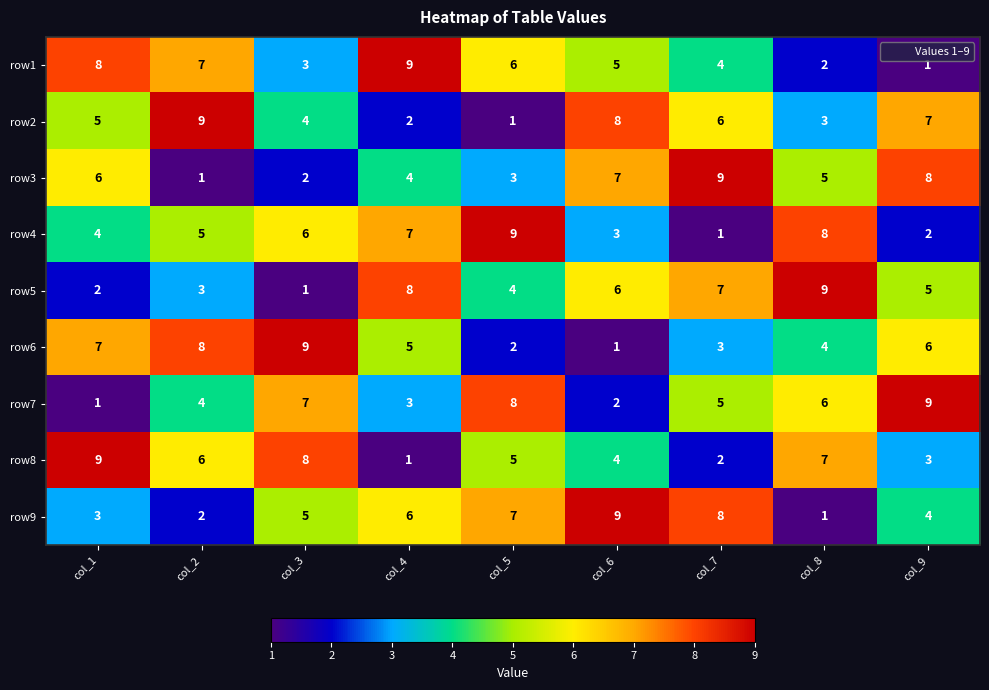

Where is row6 nearest to the value 5?

col_4